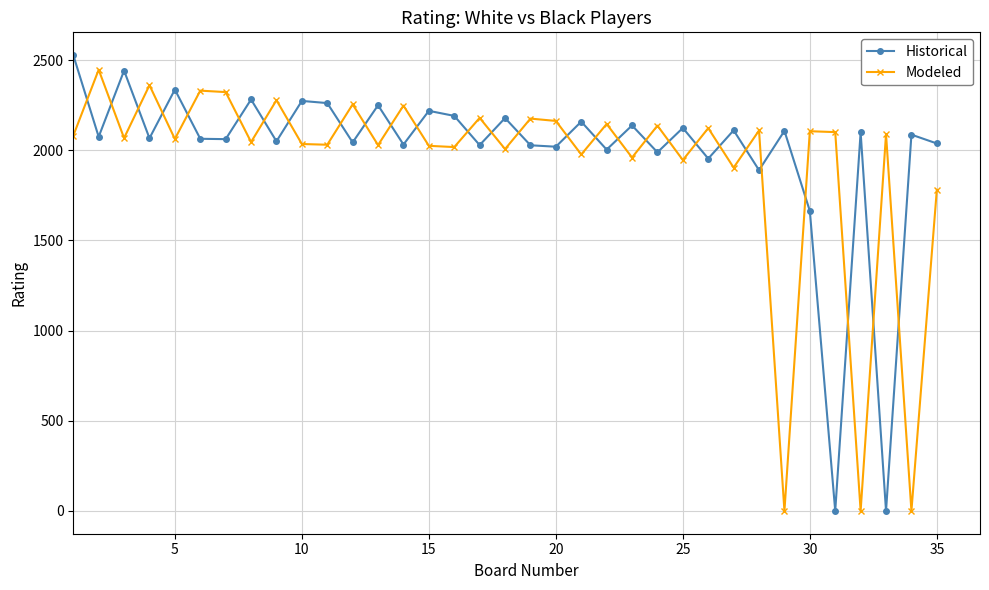

At how many categories does at least one series exceed 786?

35